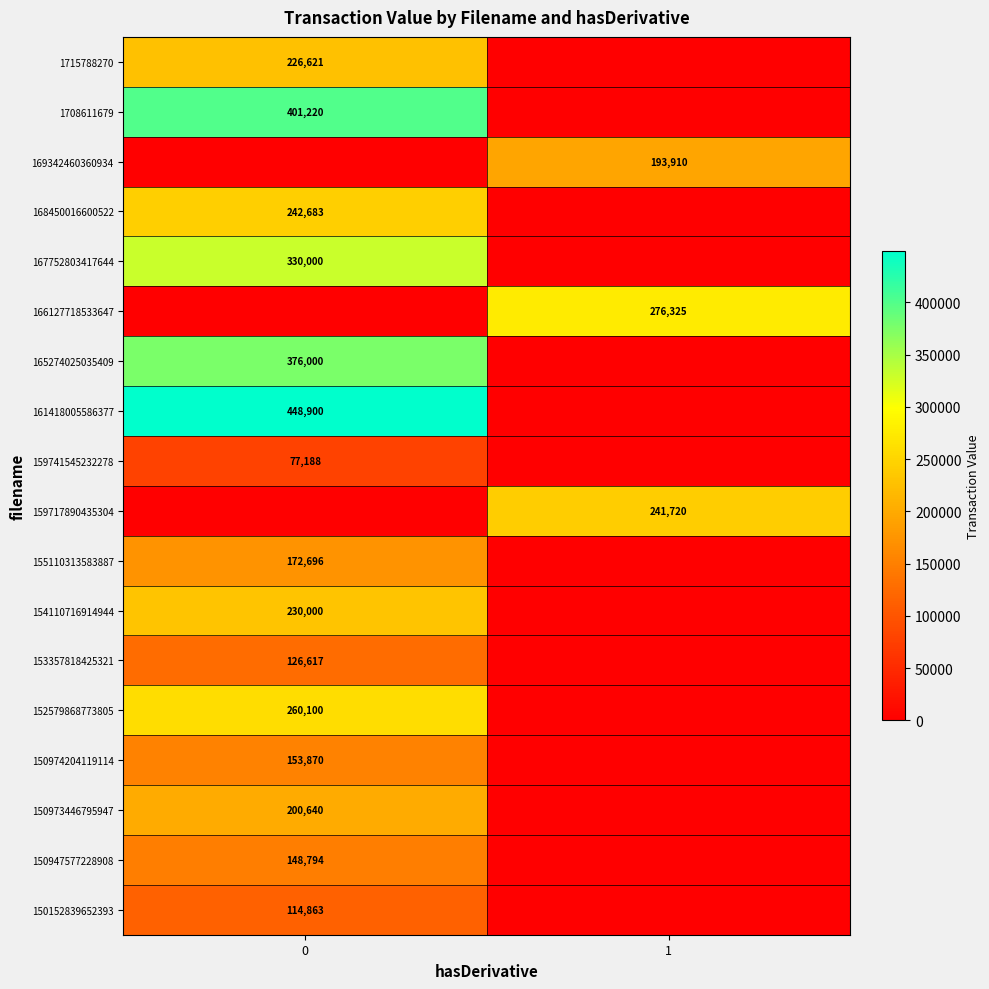

True or false: 166127718533647 has a value of 462719 at 1.

False